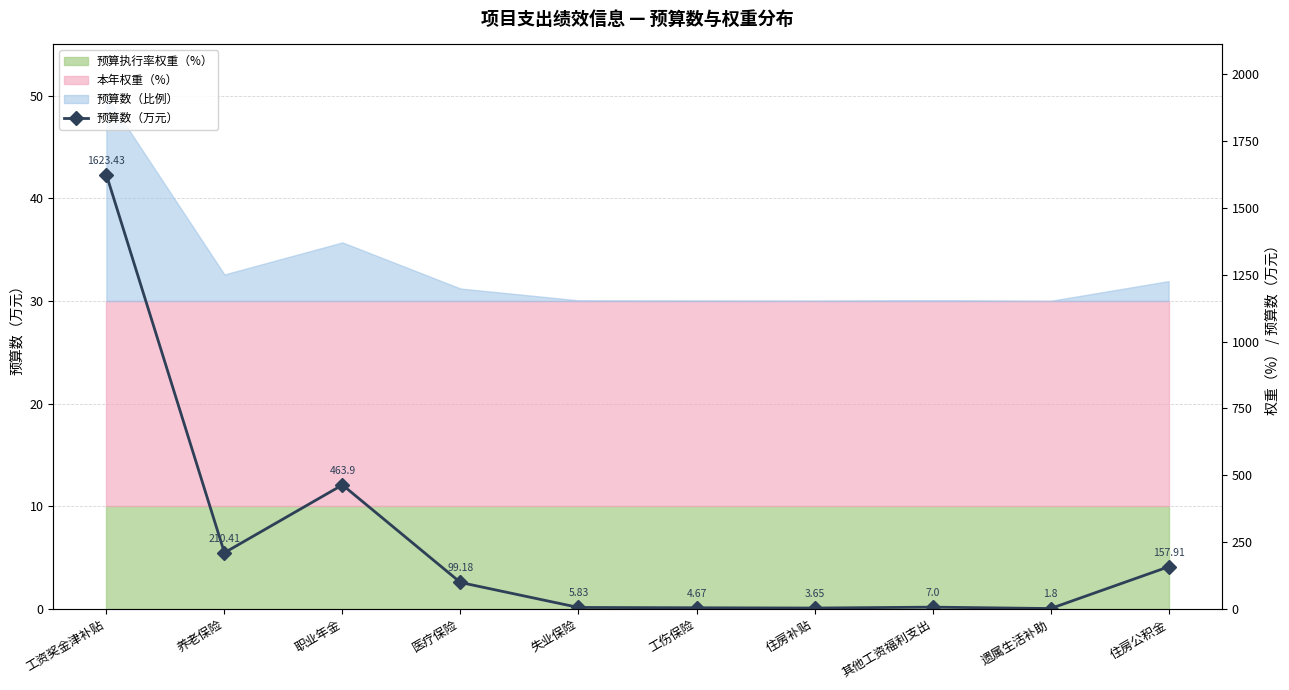

Where does the data first go above 99?

工资奖金津补贴